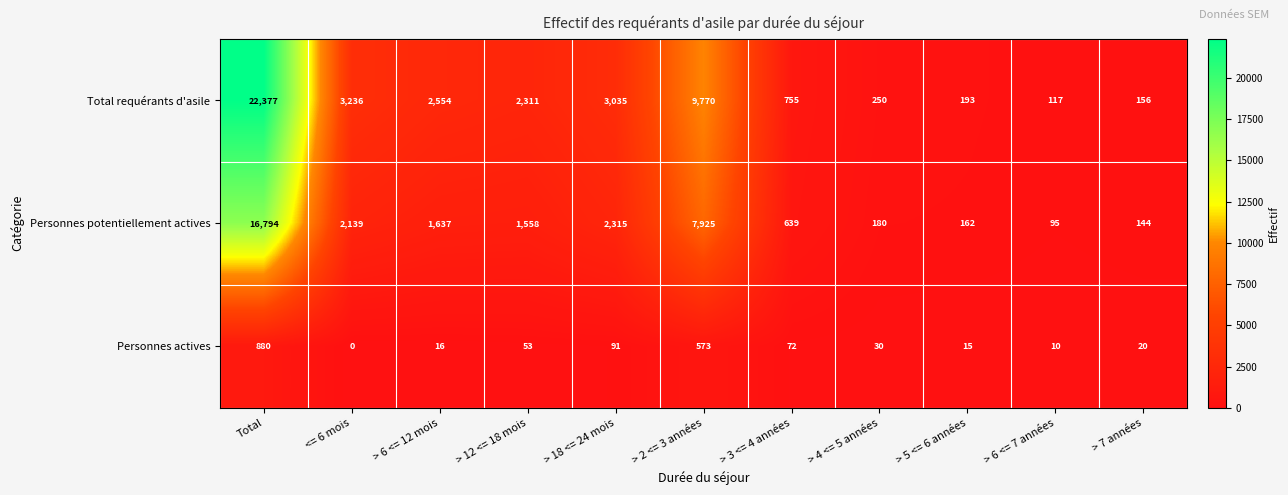

Where is Total requérants d'asile nearest to the value 11247?

> 2 <= 3 années